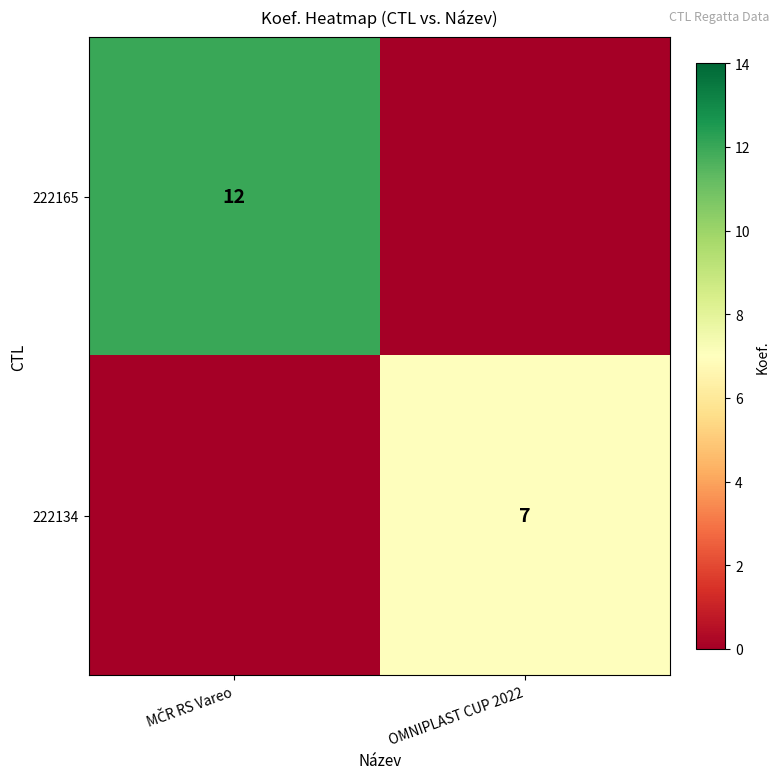

Is it true that 222134 equals 11 at OMNIPLAST CUP 2022?

False